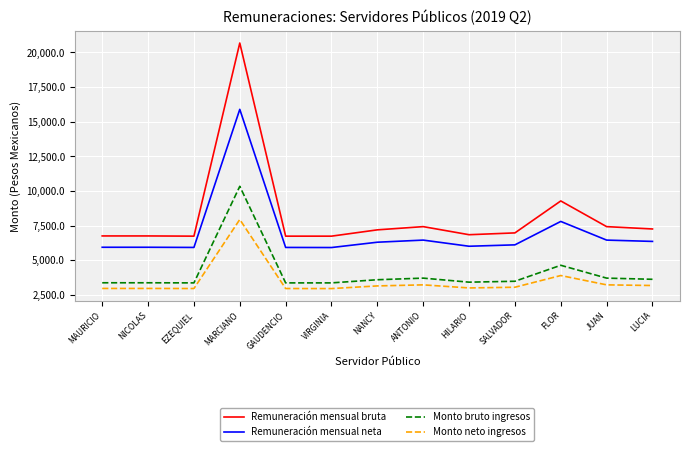

At EZEQUIEL, list the series in order from largest to smallest.

Remuneración mensual bruta, Remuneración mensual neta, Monto bruto ingresos, Monto neto ingresos